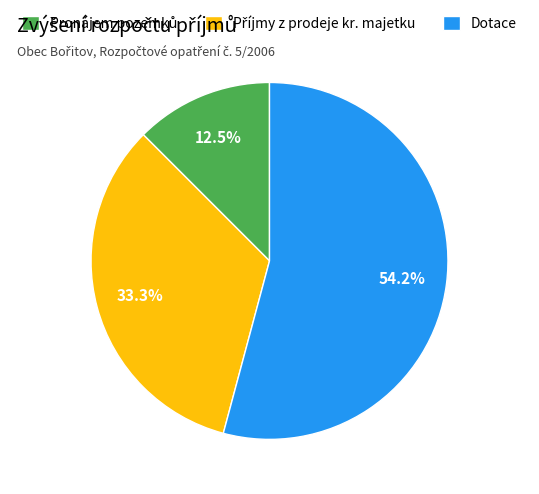

Which category has the biggest portion of the pie?

Dotace